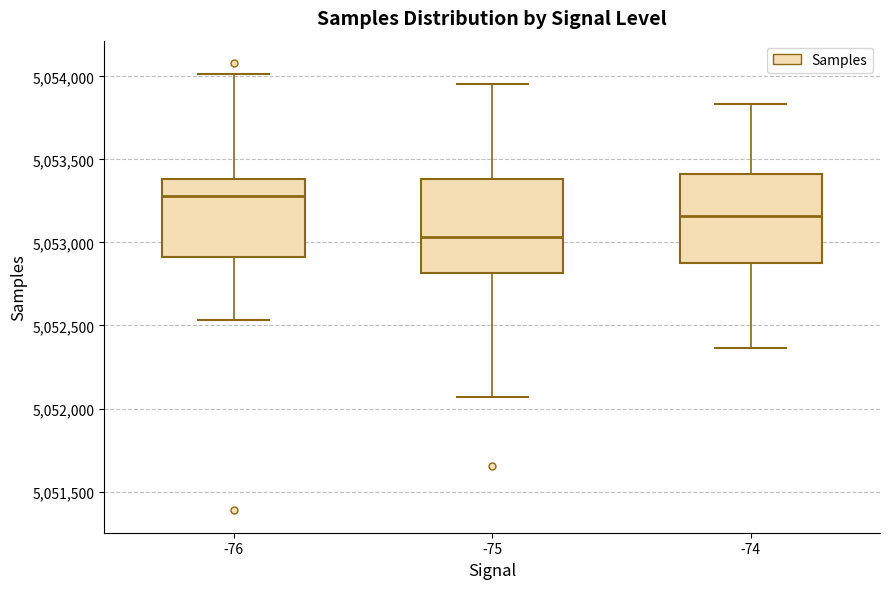

Which box's median line is the highest?

-76